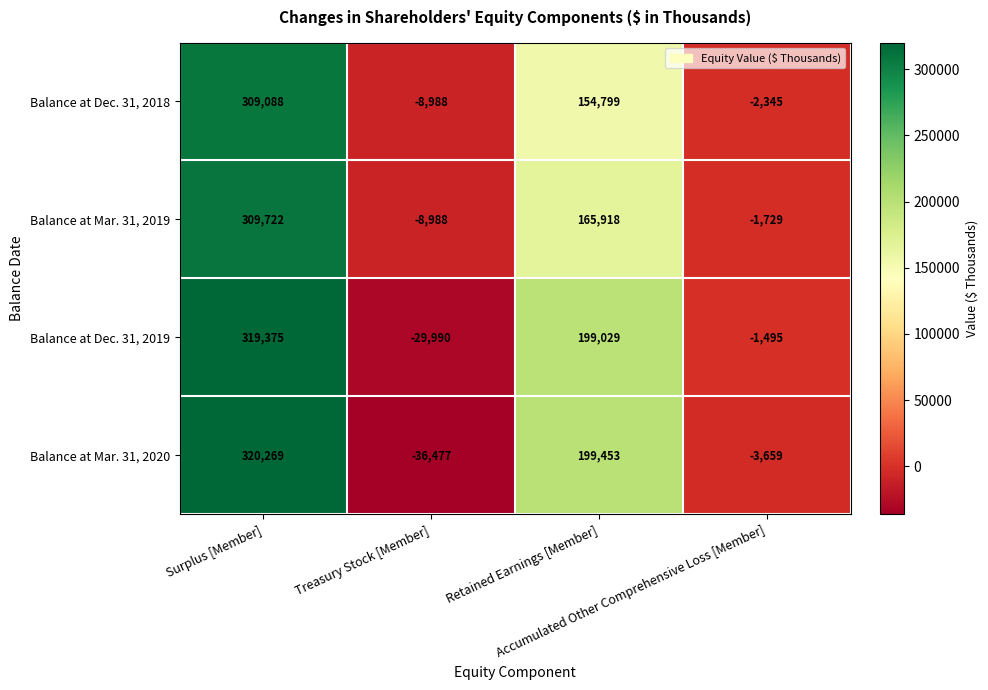

Rank the series by their average value, from highest to lowest.

Balance at Dec. 31, 2019, Balance at Mar. 31, 2020, Balance at Mar. 31, 2019, Balance at Dec. 31, 2018